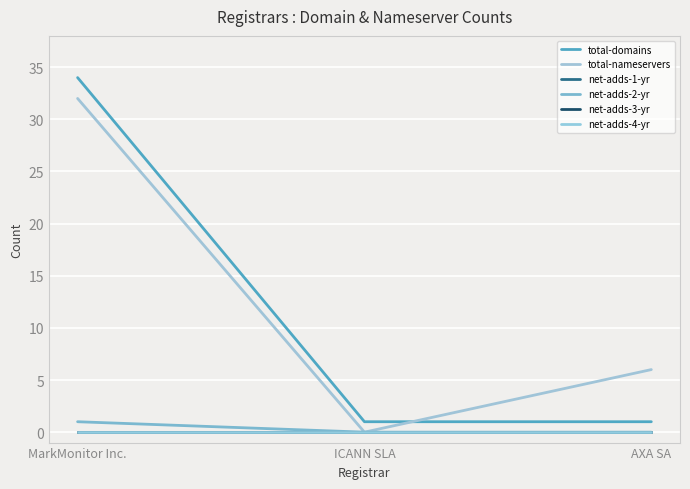

Does the chart have visible grid lines?

Yes